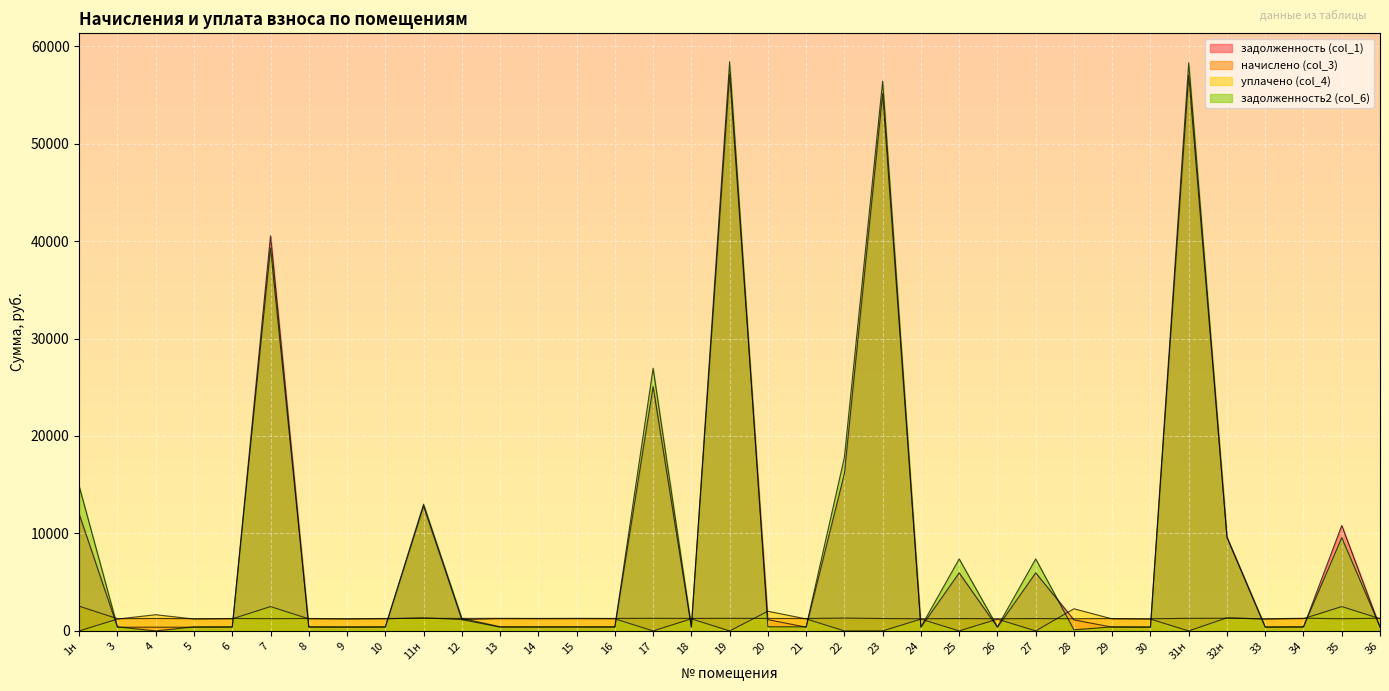

Where do задолженность2 (col_6) and задолженность (col_1) first cross each other?

3 and 4